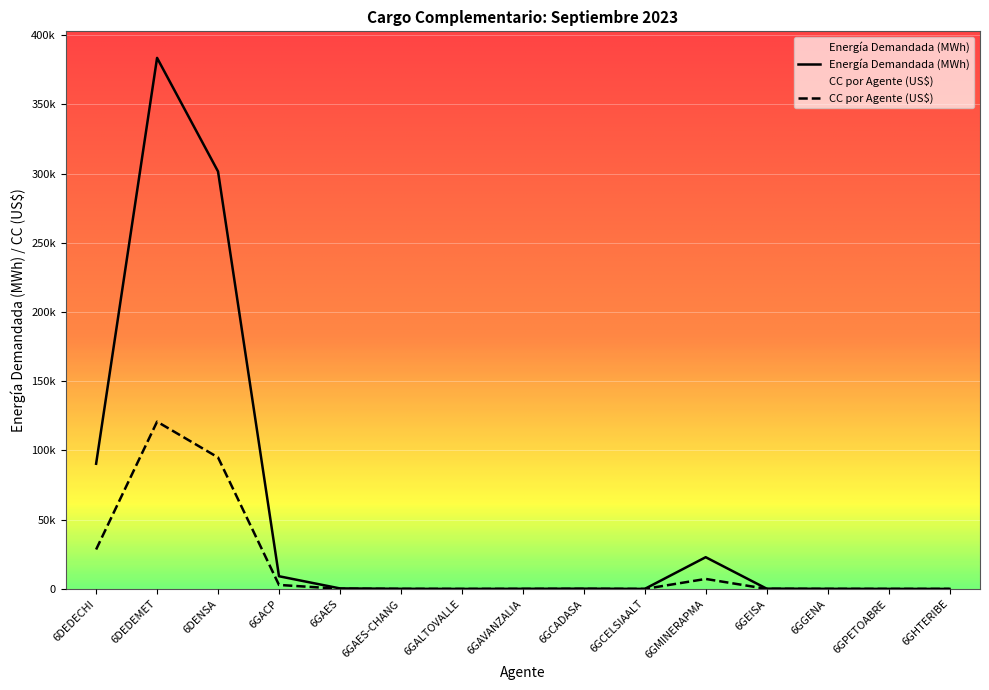

Reading left to right, list all the values displayed in this chart.

PANAMÁ: 90416.5	383521.4	301487.5	9169.7	373.0	88.1	6.2	83.1	177.6	13.4	22918.1	201.3	68.5	35.0	18.2
CC por Agente (US$): 28481.2	120809.2	94968.6	2888.4	117.5	27.7	1.9	26.2	55.9	4.2	7219.2	63.4	21.6	11.0	5.7